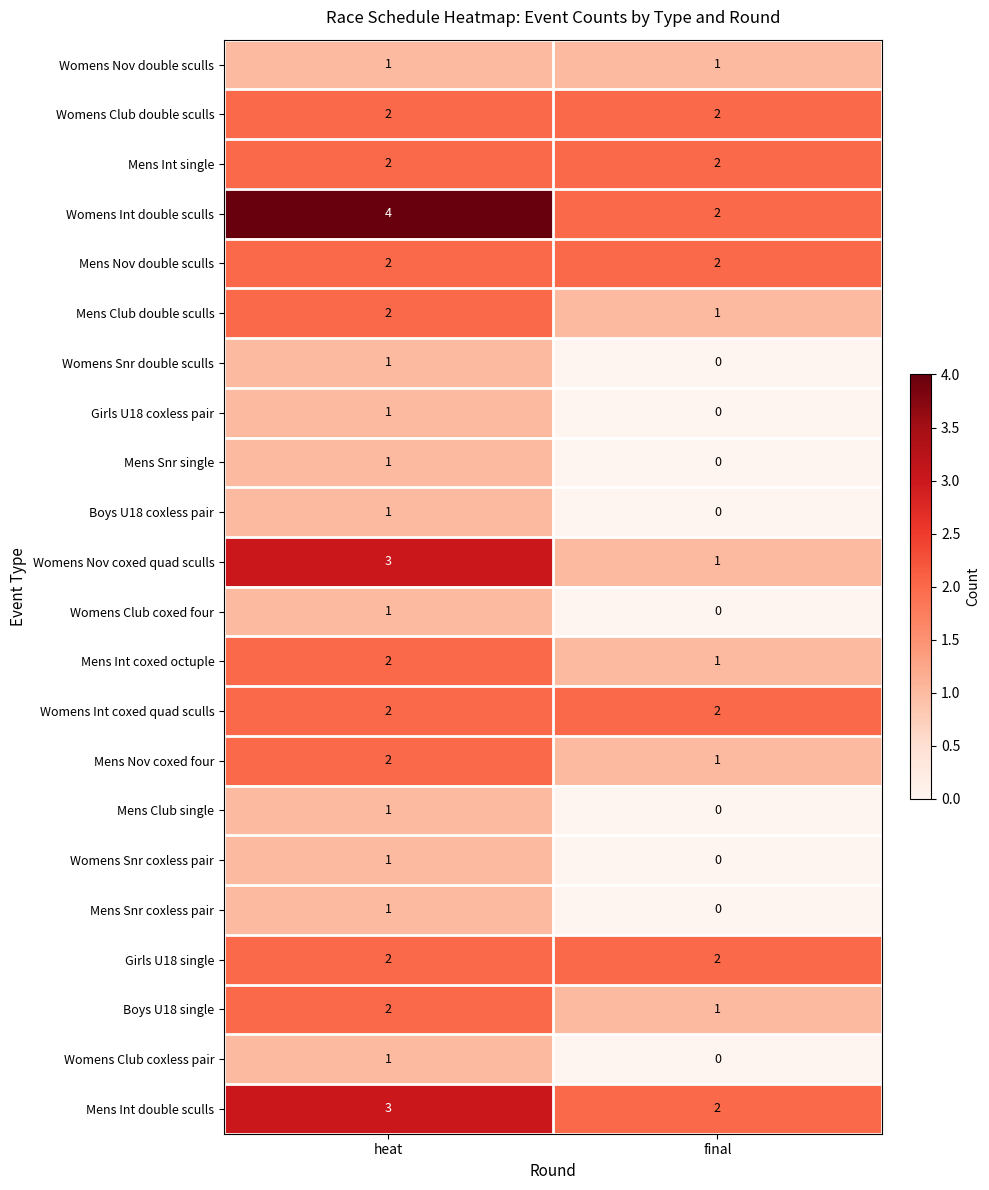

Which series has the largest total across all categories?

Womens Int double sculls